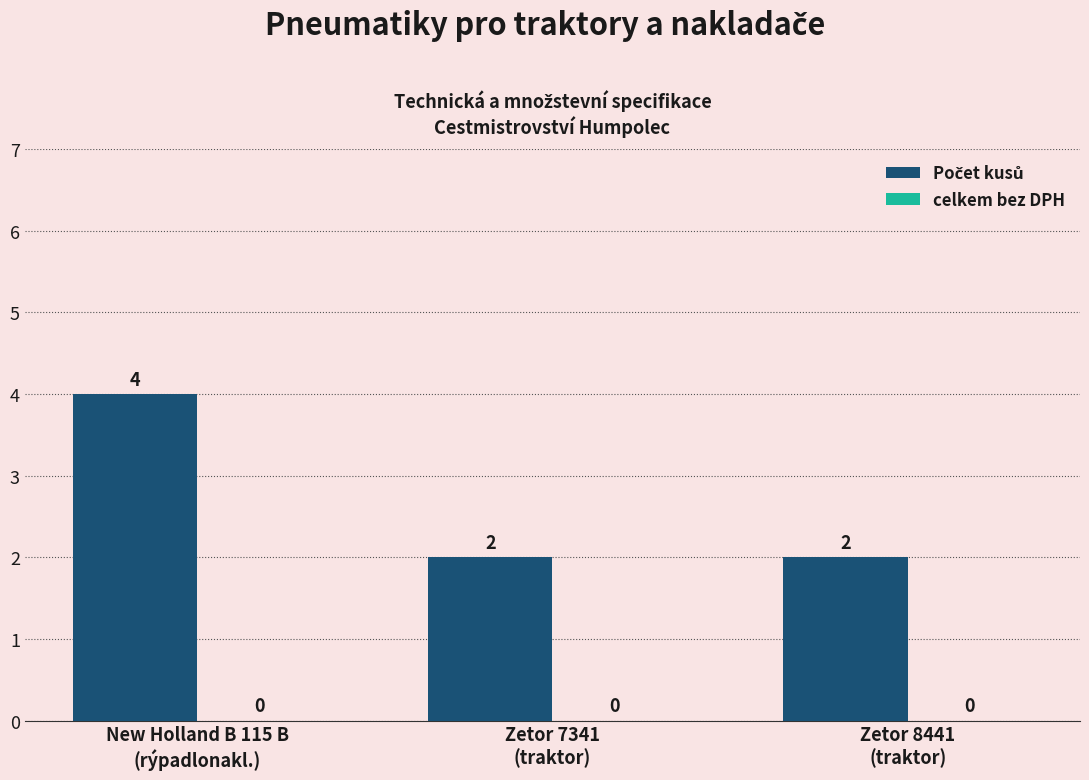

What position from the left is Zetor 7341
(traktor)?

2